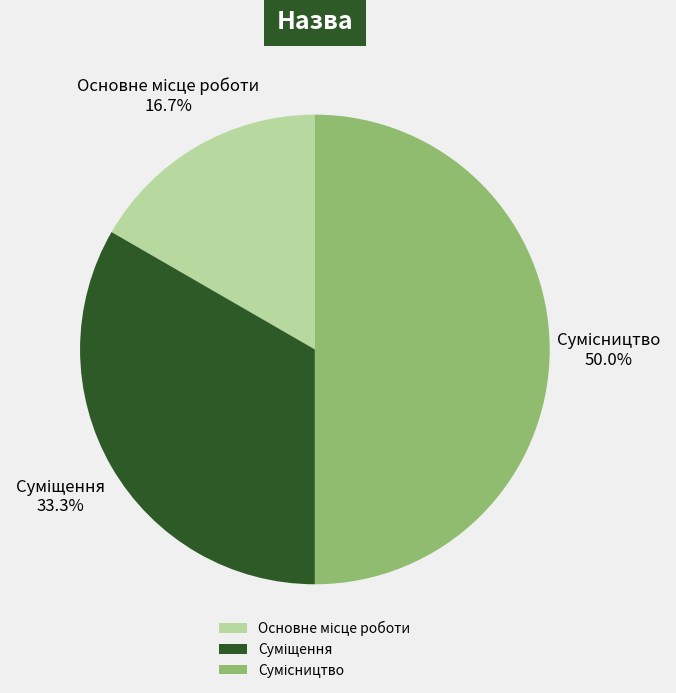

How many segments does this pie chart have?

3